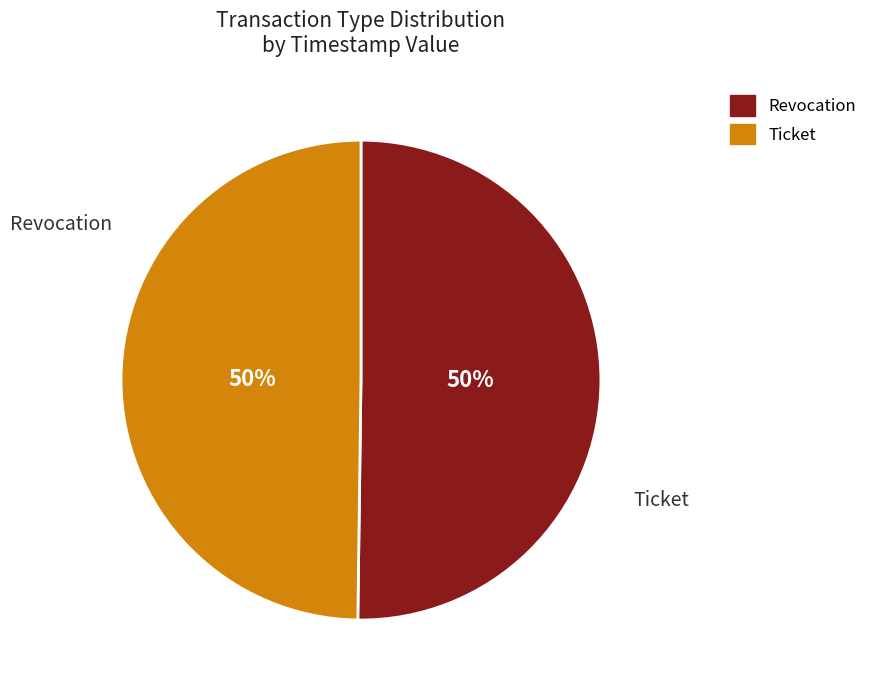

Which slice is the smallest?

Ticket